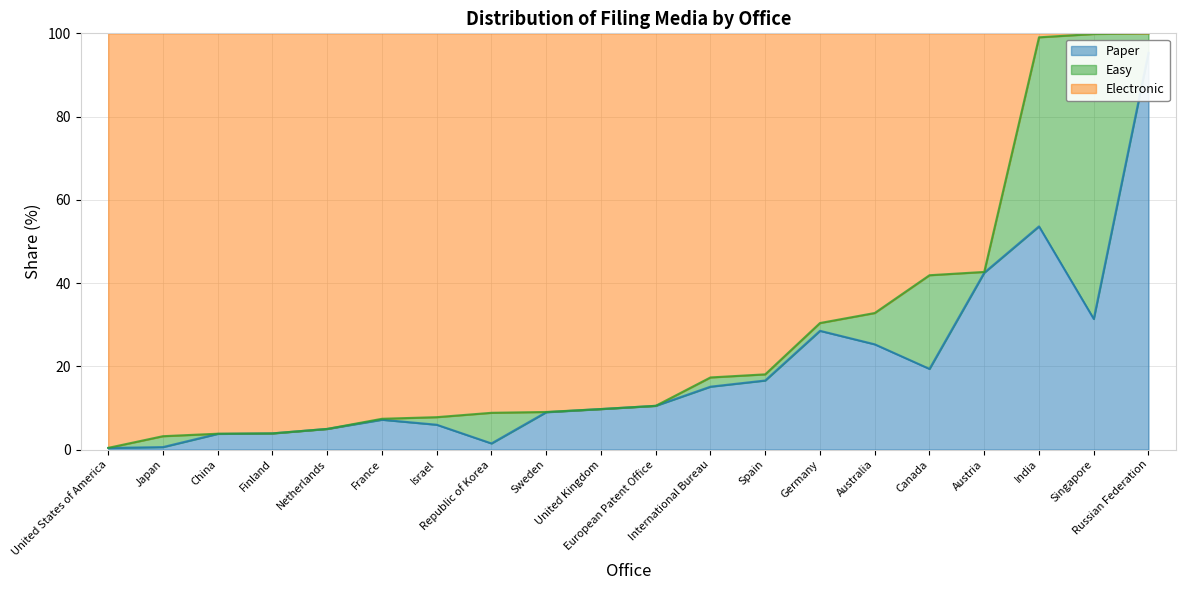

What is the smallest value displayed?

0.4